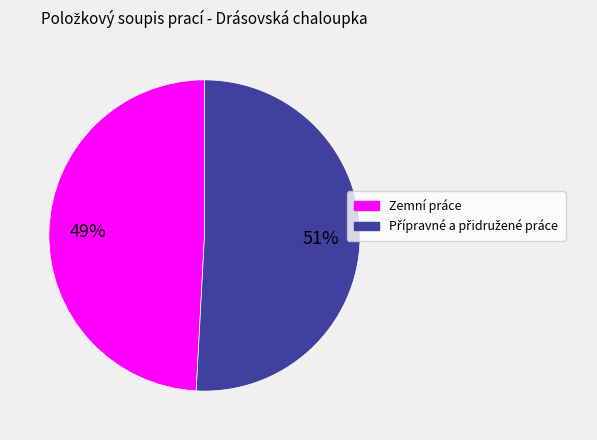

Which slice is the smallest?

Zemní práce